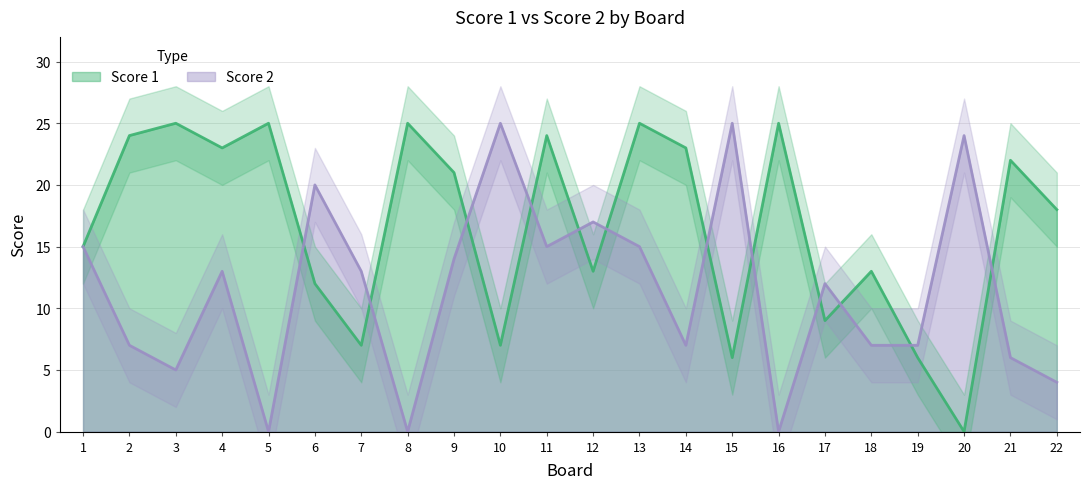

At which category is the sum across all series the highest?

13